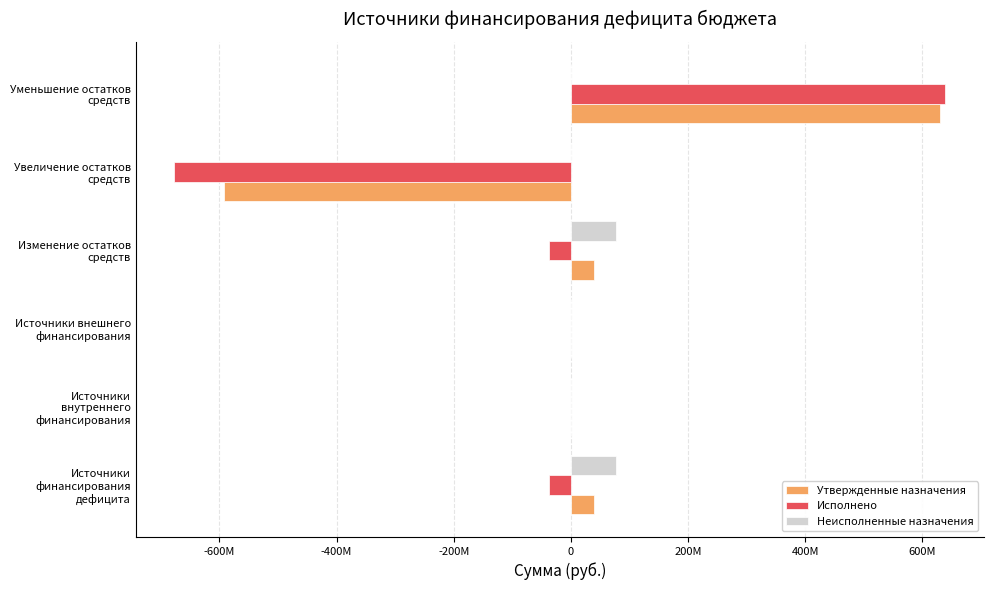

What are all the series names shown in the legend?

Утвержденные назначения, Исполнено, Неисполненные назначения